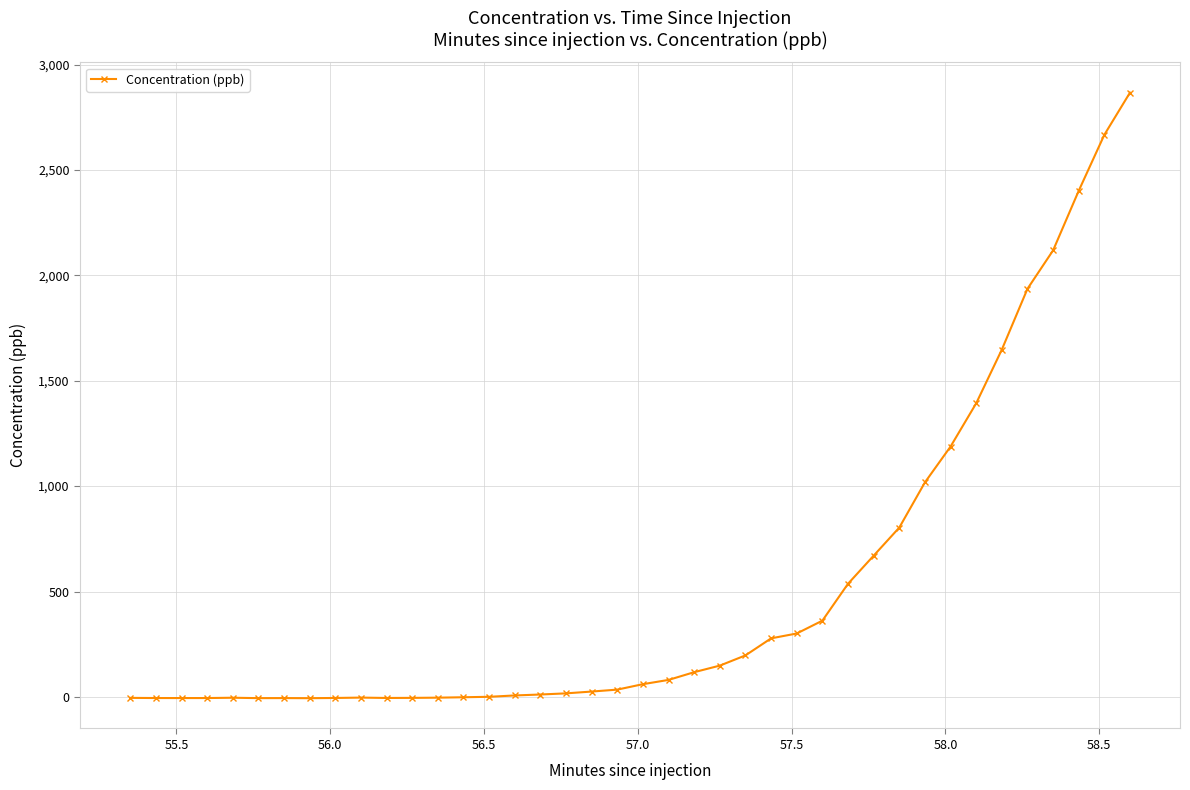

What is the difference between the second highest and minimum values?

2673.8